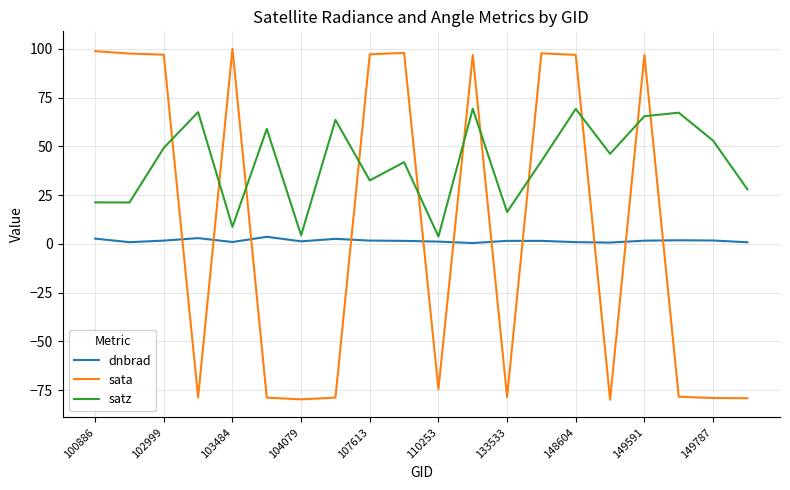

True or false: dnbrad and sata intersect in this chart.

True